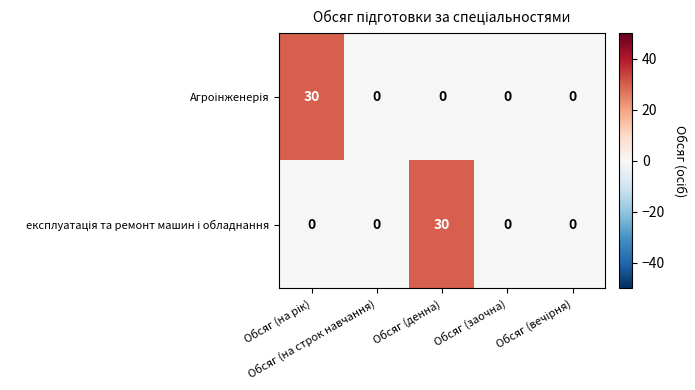

What is the greatest value displayed?

30